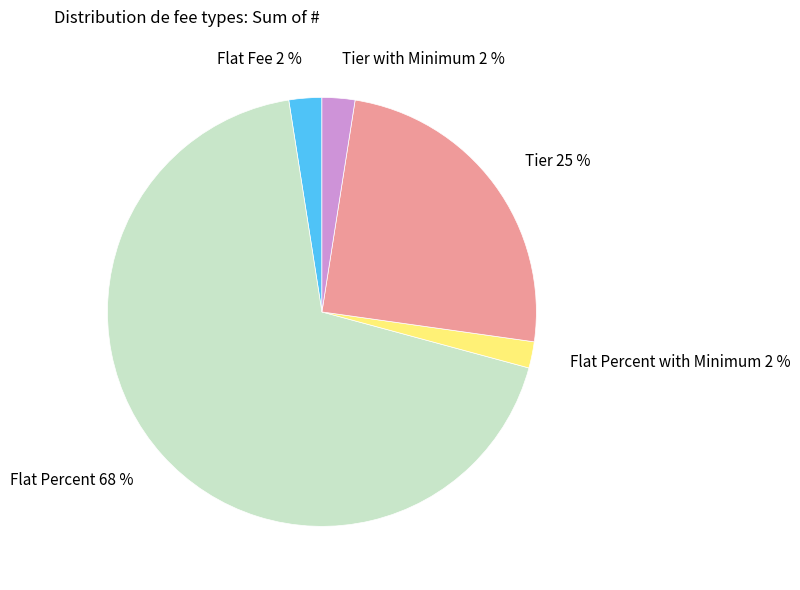

Which category has the biggest portion of the pie?

Flat Percent 68 %